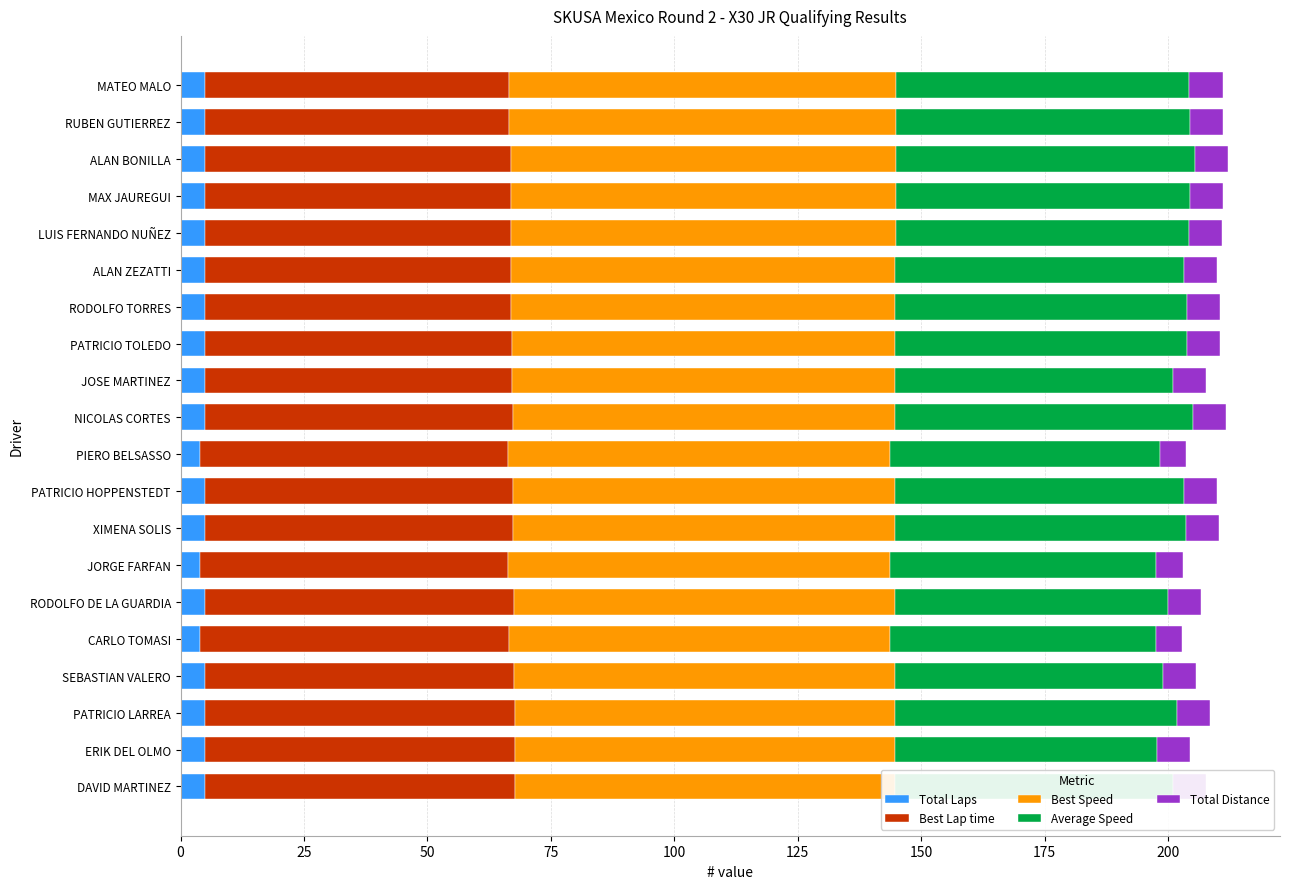

What is the difference between the maximum and minimum values in the Average Speed series?

7.3